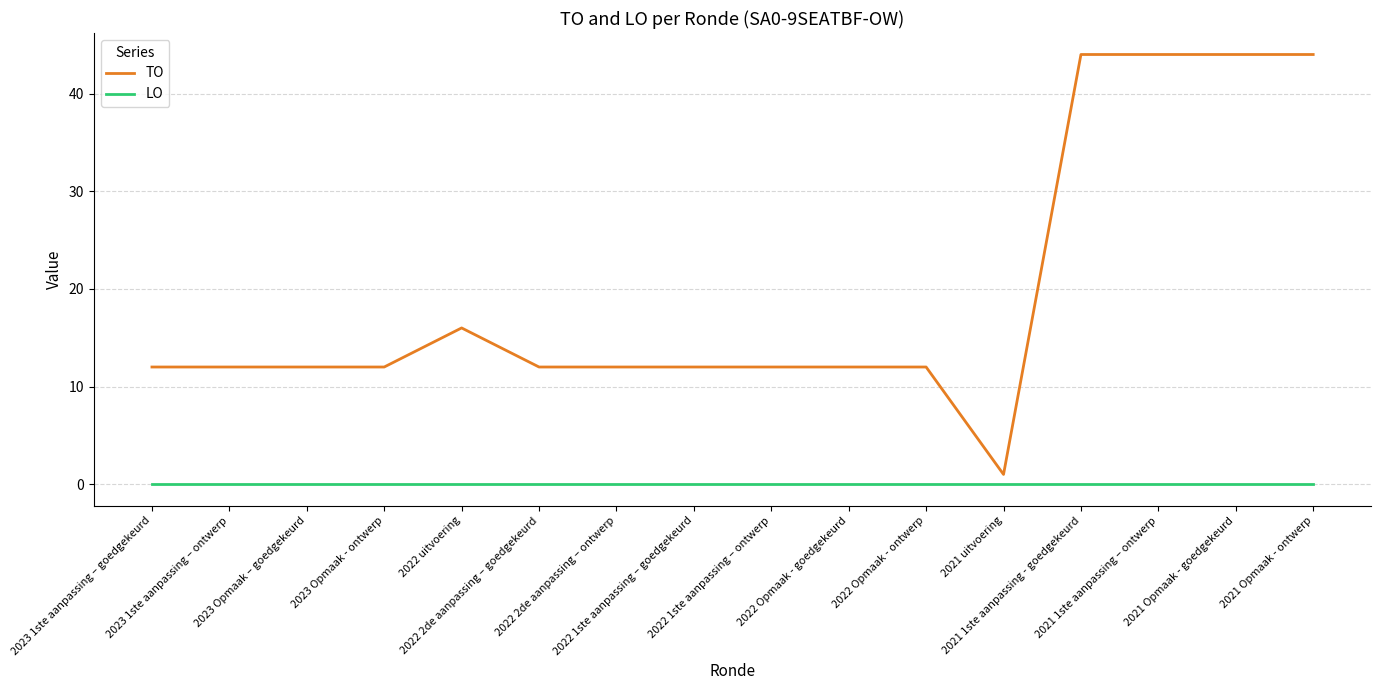

Reading left to right, list all the values displayed in this chart.

TO: 2023 1ste aanpassing – goedgekeurd=12	2023 1ste aanpassing – ontwerp=12	2023 Opmaak – goedgekeurd=12	2023 Opmaak - ontwerp=12	2022 uitvoering=16	2022 2de aanpassing – goedgekeurd=12	2022 2de aanpassing – ontwerp=12	2022 1ste aanpassing – goedgekeurd=12	2022 1ste aanpassing – ontwerp=12	2022 Opmaak - goedgekeurd=12	2022 Opmaak - ontwerp=12	2021 uitvoering=1	2021 1ste aanpassing - goedgekeurd=44	2021 1ste aanpassing – ontwerp=44	2021 Opmaak - goedgekeurd=44	2021 Opmaak - ontwerp=44
LO: 2023 1ste aanpassing – goedgekeurd=0	2023 1ste aanpassing – ontwerp=0	2023 Opmaak – goedgekeurd=0	2023 Opmaak - ontwerp=0	2022 uitvoering=0	2022 2de aanpassing – goedgekeurd=0	2022 2de aanpassing – ontwerp=0	2022 1ste aanpassing – goedgekeurd=0	2022 1ste aanpassing – ontwerp=0	2022 Opmaak - goedgekeurd=0	2022 Opmaak - ontwerp=0	2021 uitvoering=0	2021 1ste aanpassing - goedgekeurd=0	2021 1ste aanpassing – ontwerp=0	2021 Opmaak - goedgekeurd=0	2021 Opmaak - ontwerp=0